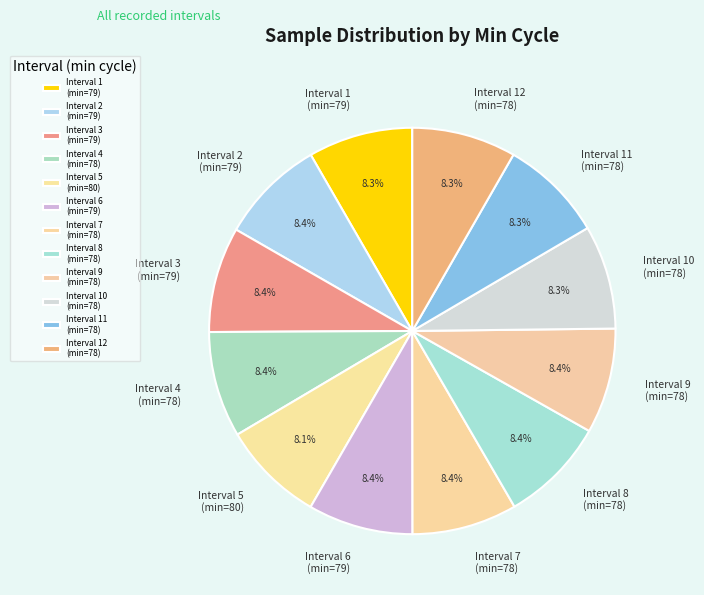

Approximately how many times larger is the value at Interval 3 (min=79) compared to Interval 2 (min=79)?

1.0